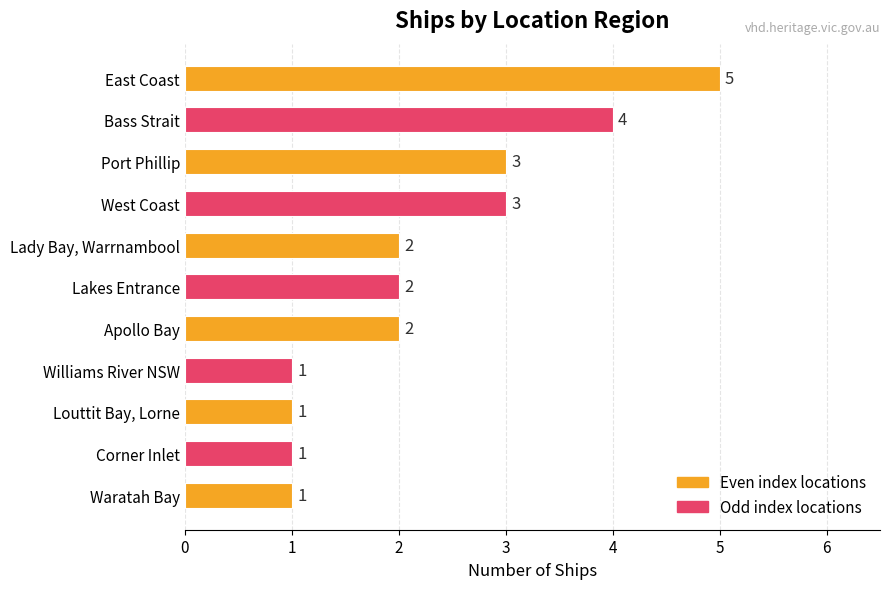

Reading top to bottom, what are all the values shown in this chart?

5	4	3	3	2	2	2	1	1	1	1